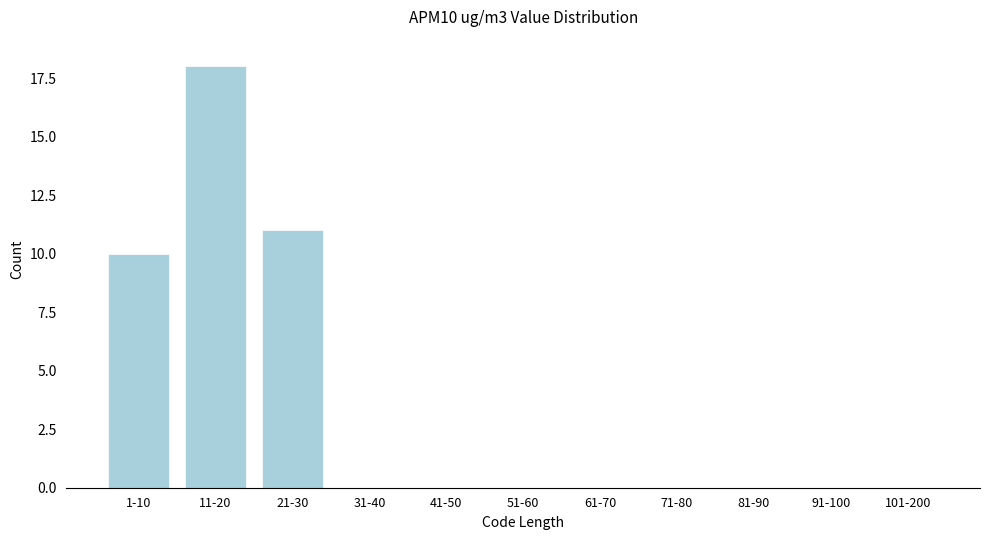

Reading left to right, list all the values displayed in this chart.

1-10=10	11-20=18	21-30=11	31-40=0	41-50=0	51-60=0	61-70=0	71-80=0	81-90=0	91-100=0	101-200=0